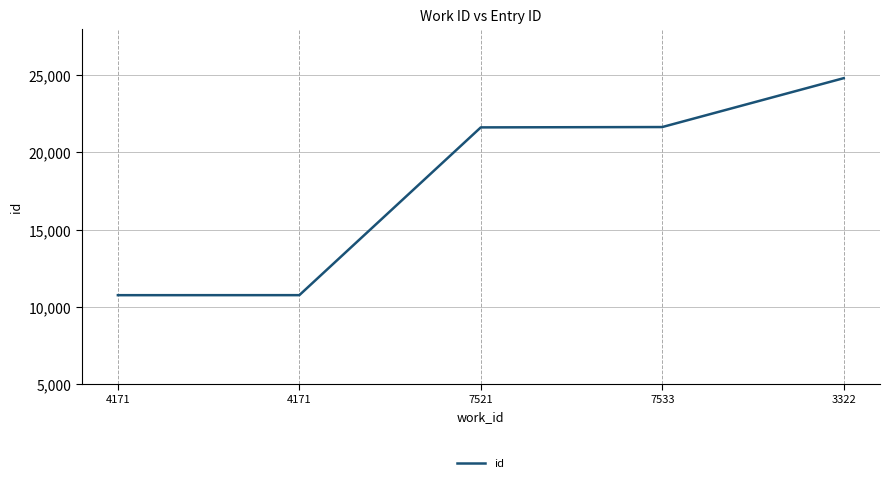

What is the value of the 3rd point from the left?

21622